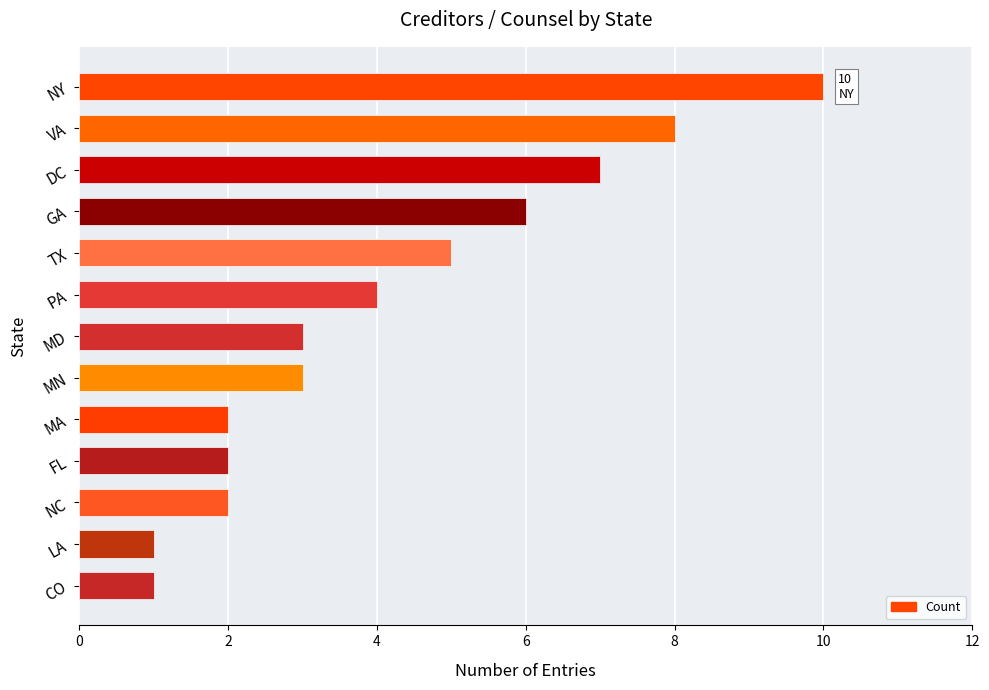

Does the chart contain any negative values?

No